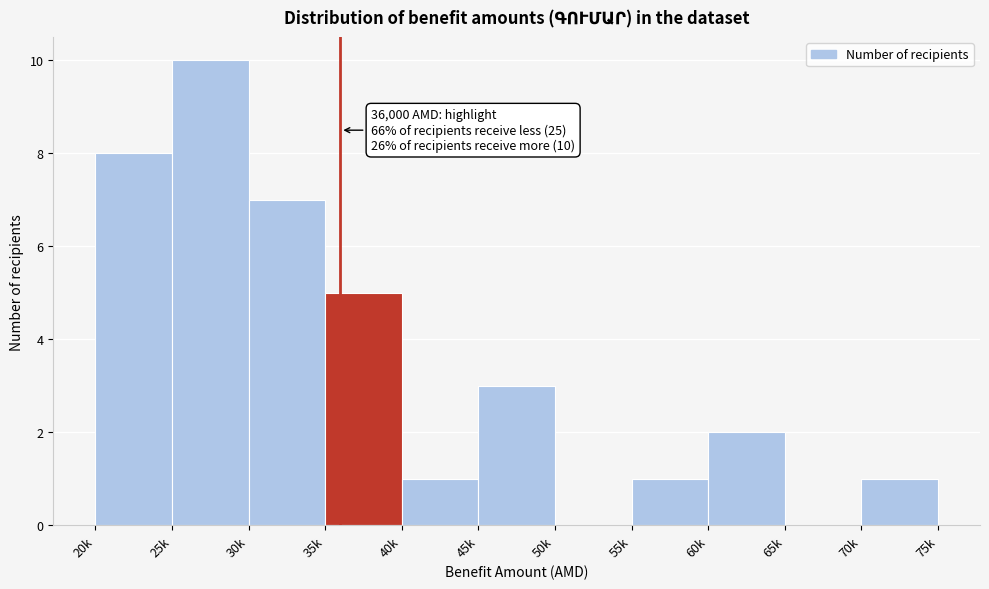

Reading left to right, extract all data points from this chart.

20k=8	25k=10	30k=7	35k=5	40k=1	45k=3	50k=0	55k=1	60k=2	65k=0	70k=1